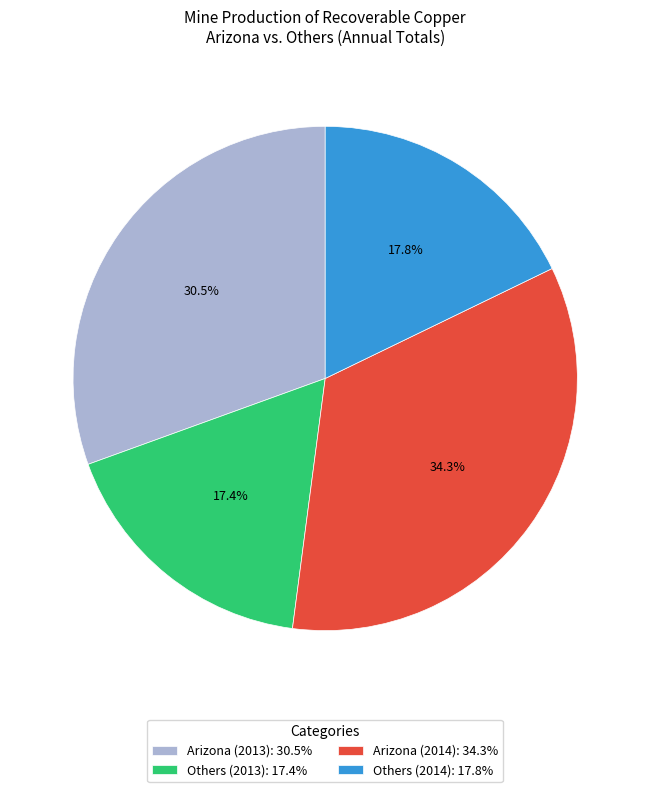

How many slices are in this pie chart?

4